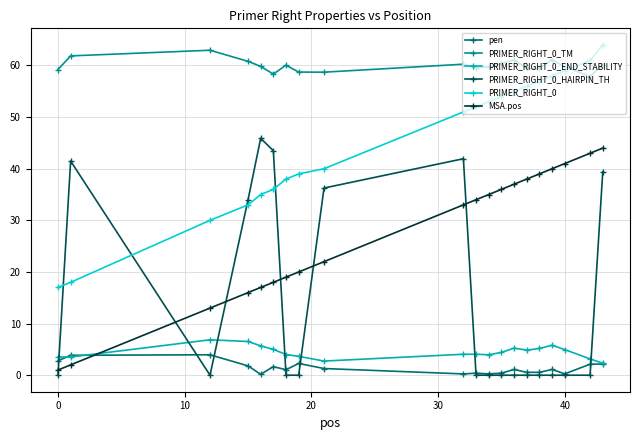

What is the lowest value of the PRIMER_RIGHT_0_END_STABILITY series?

2.3